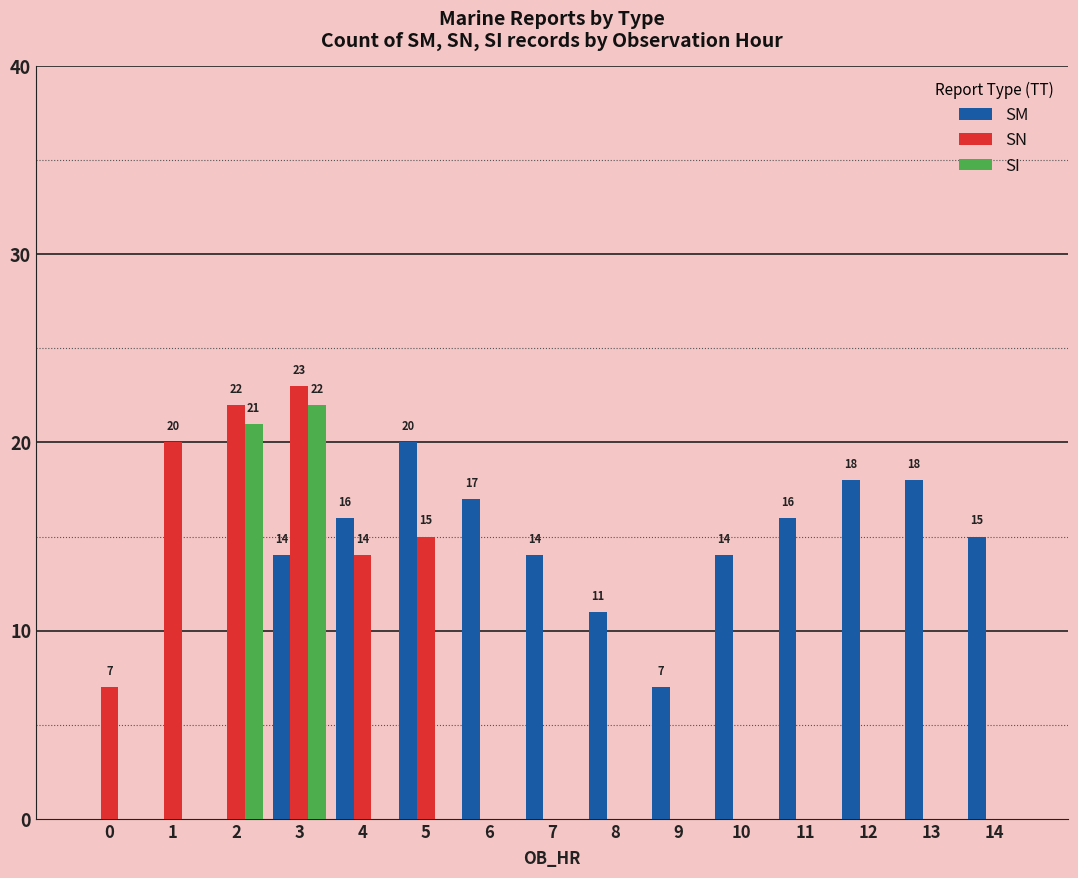

Count the number of data series in this chart.

3